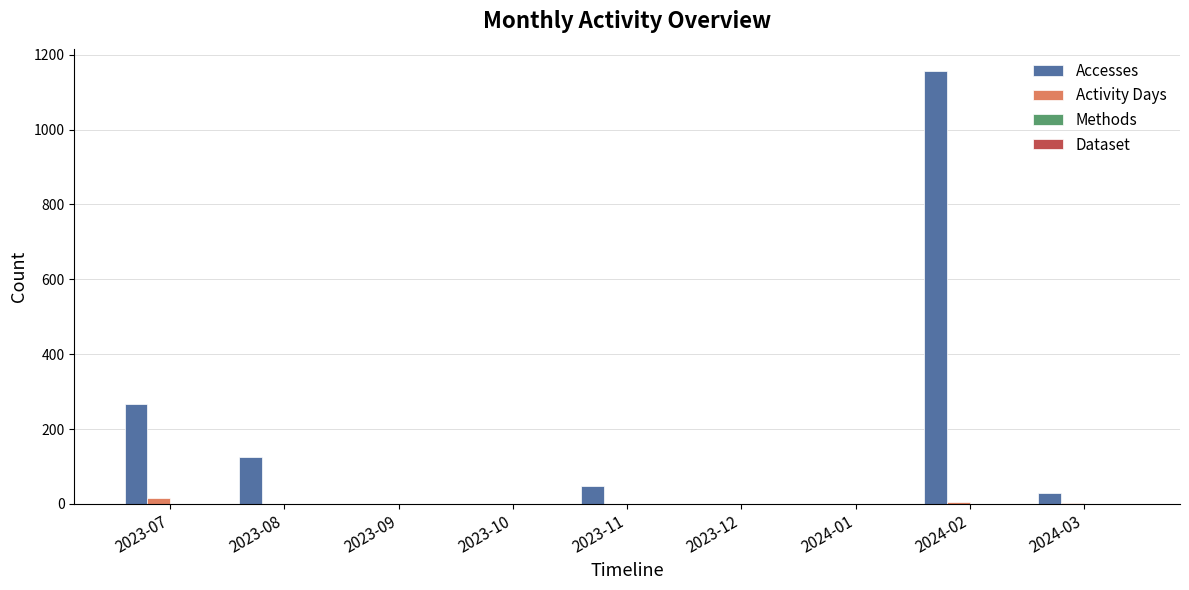

Which series has the largest total across all categories?

Accesses